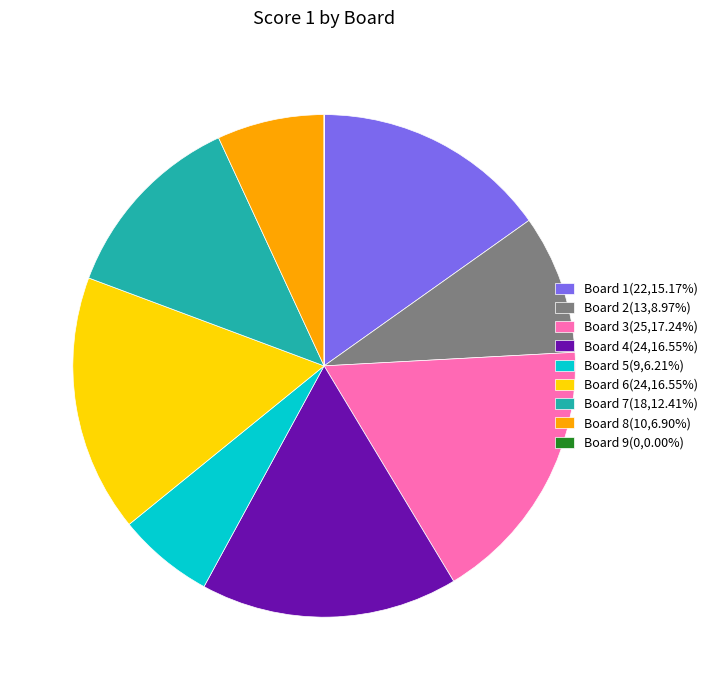

What is the ratio of the value at Board 8(10,6.90%) to the value at Board 4(24,16.55%)?

0.4